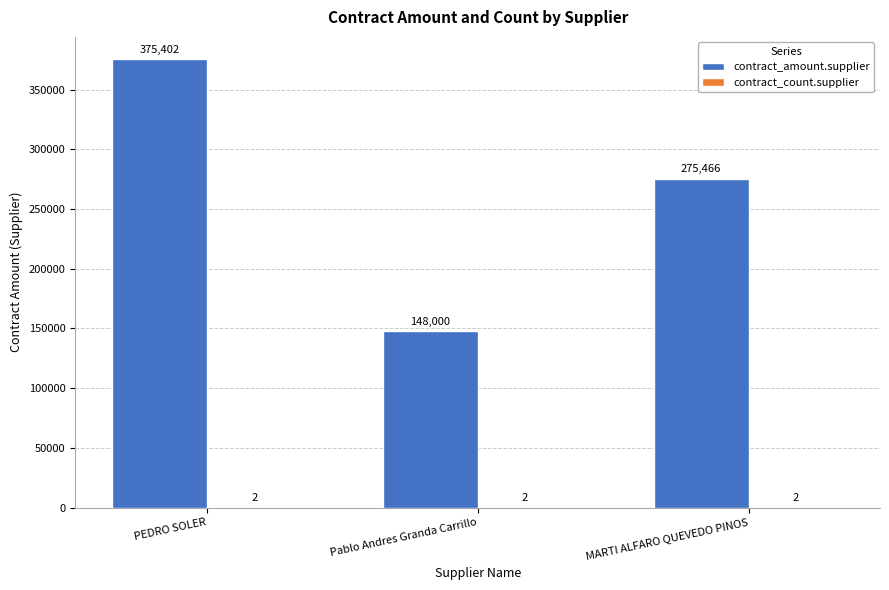

What value does the contract_amount.supplier series have at Pablo Andres Granda Carrillo?

148000.0